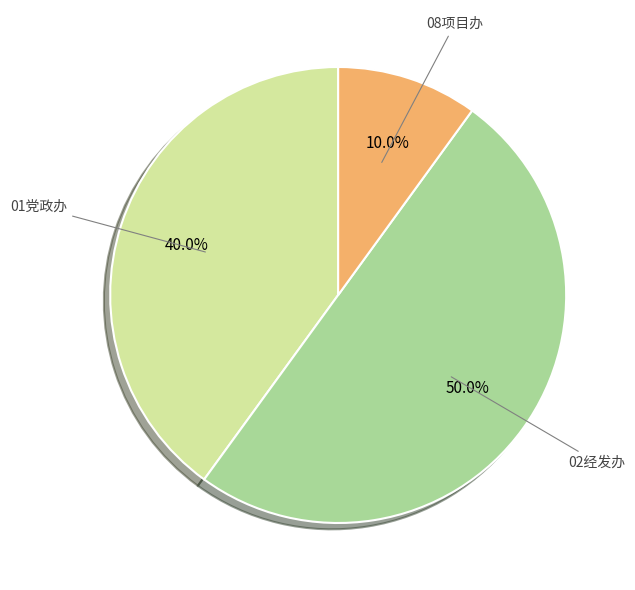

Count the number of slices in the pie.

3